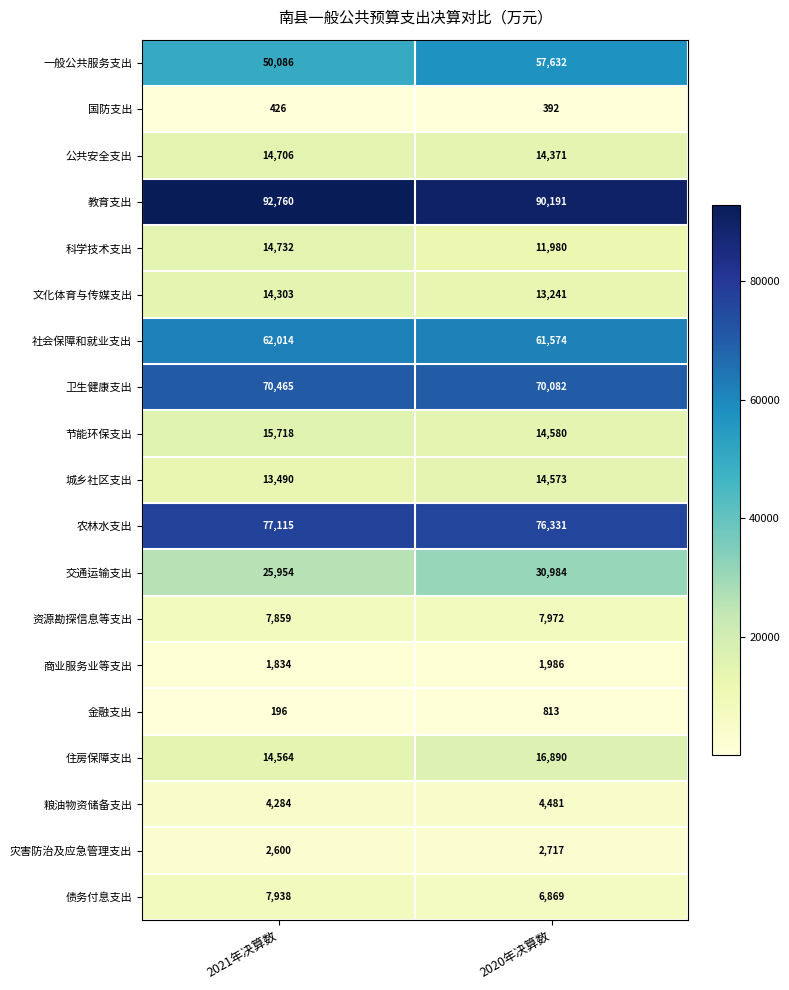

Is it true that 债务付息支出 equals 6869 at 2020年决算数?

True